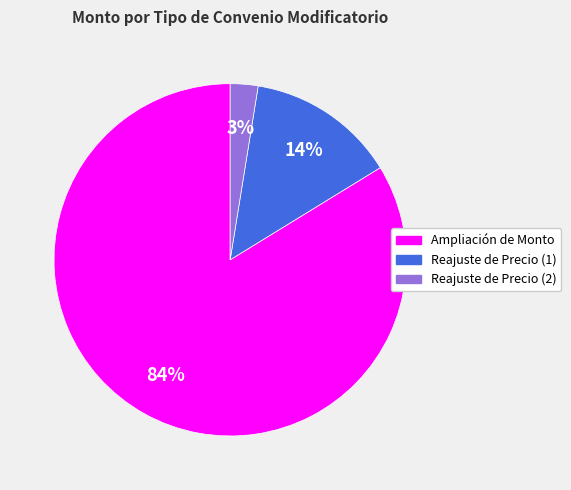

Which category has the smallest portion of the pie?

Reajuste de Precio (2)